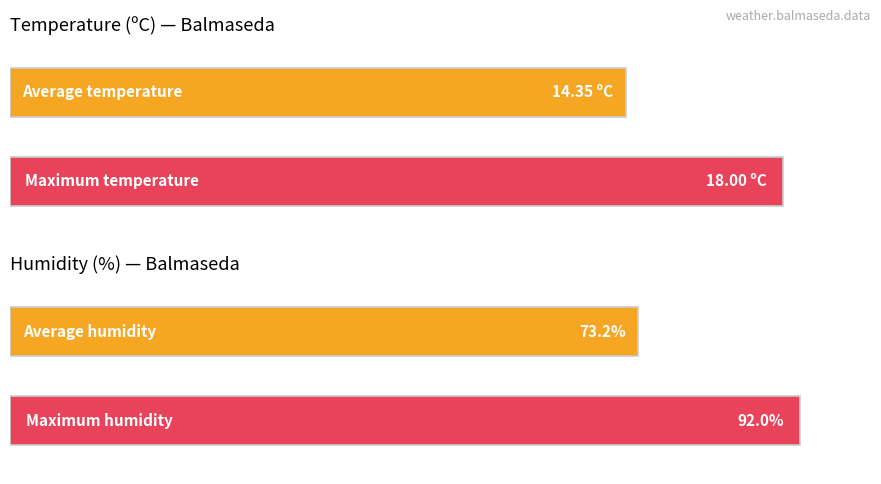

The value of Humidity (%) at 31/05 18:00 is 59.0. True or false?

True